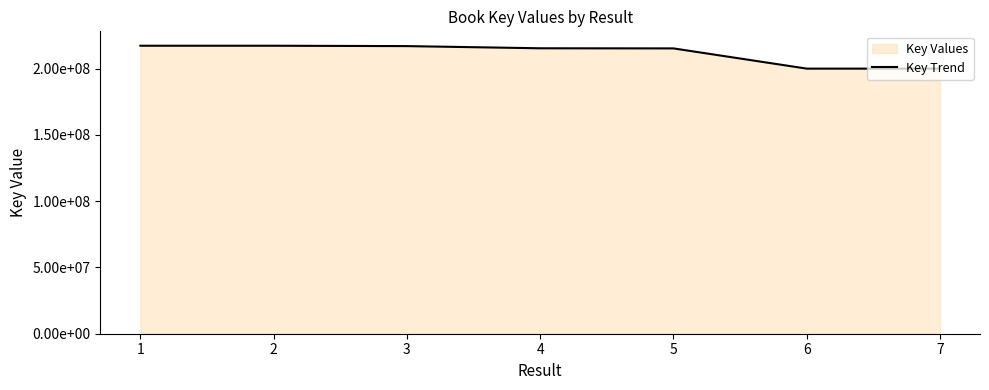

Rank the categories by value from lowest to highest.

7, 6, 5, 4, 3, 1, 2